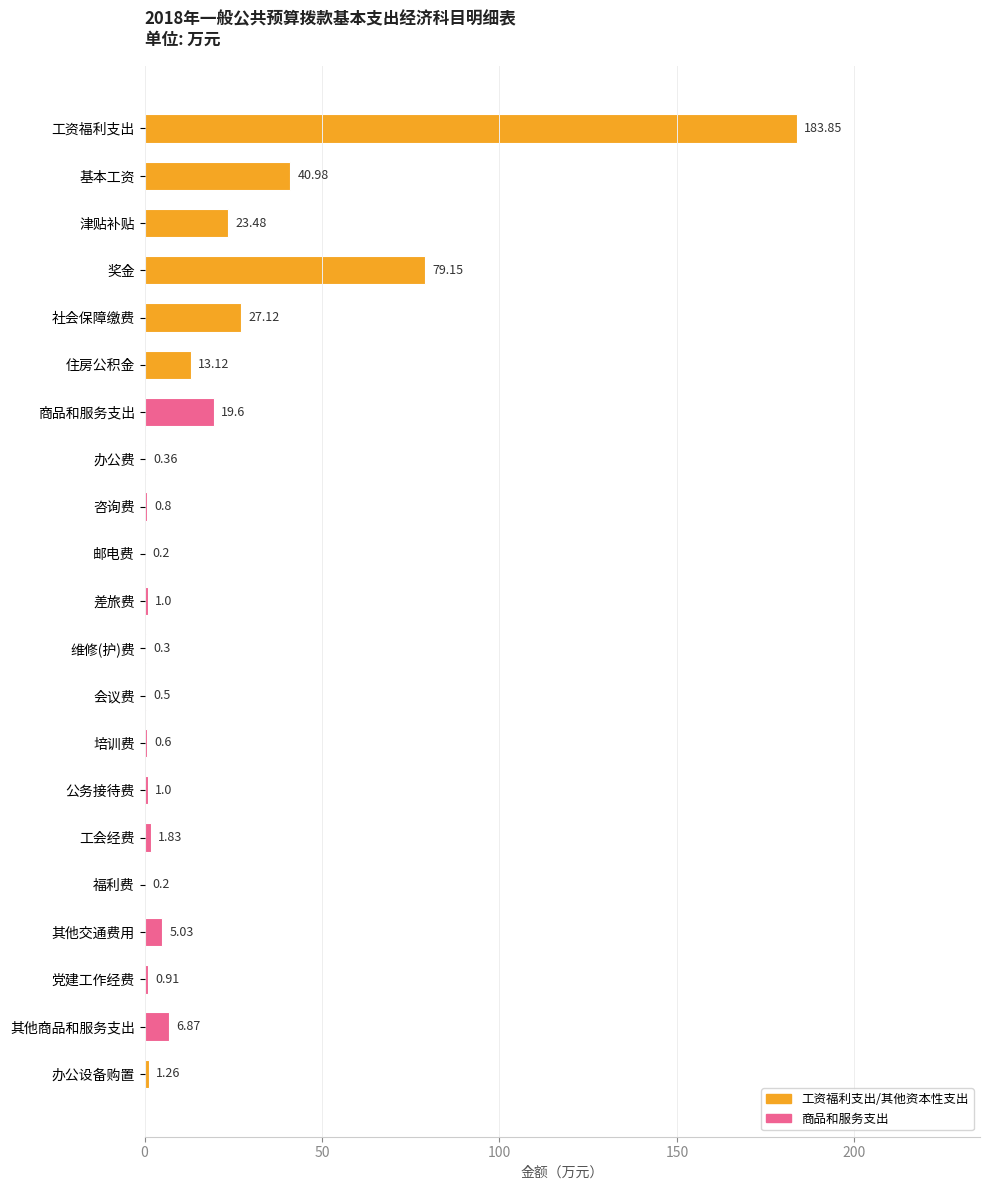

Which has a higher value, 住房公积金 or 其他商品和服务支出?

住房公积金